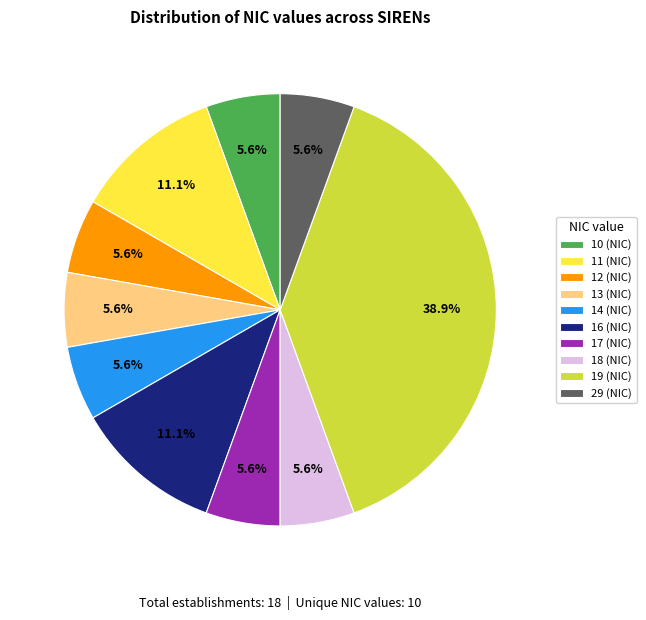

Do 10 (NIC) and 19 (NIC) together represent more than half of the pie?

No